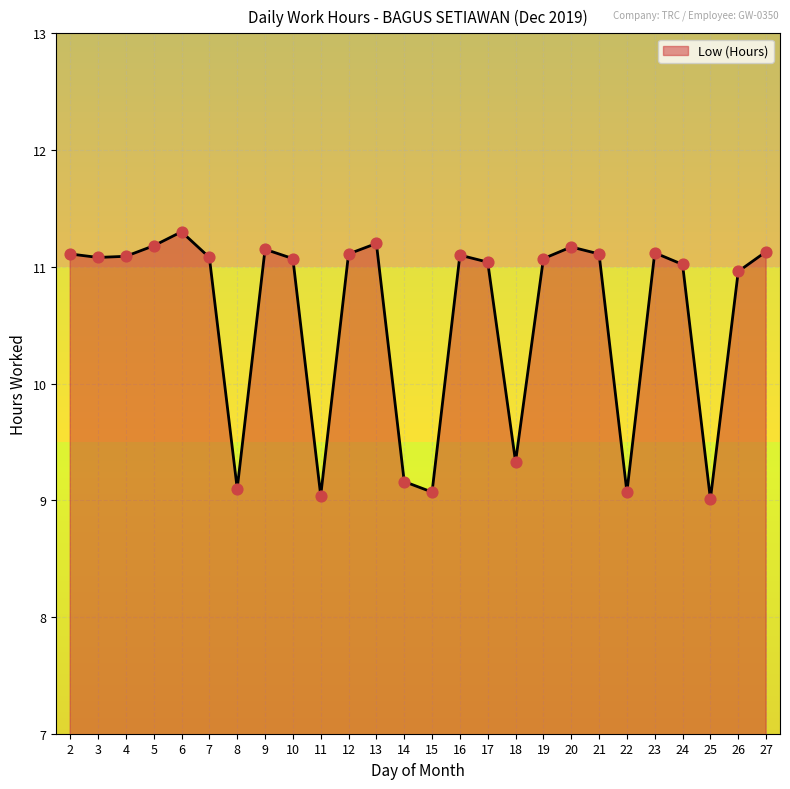

Between 23 and 25, which is larger?

23